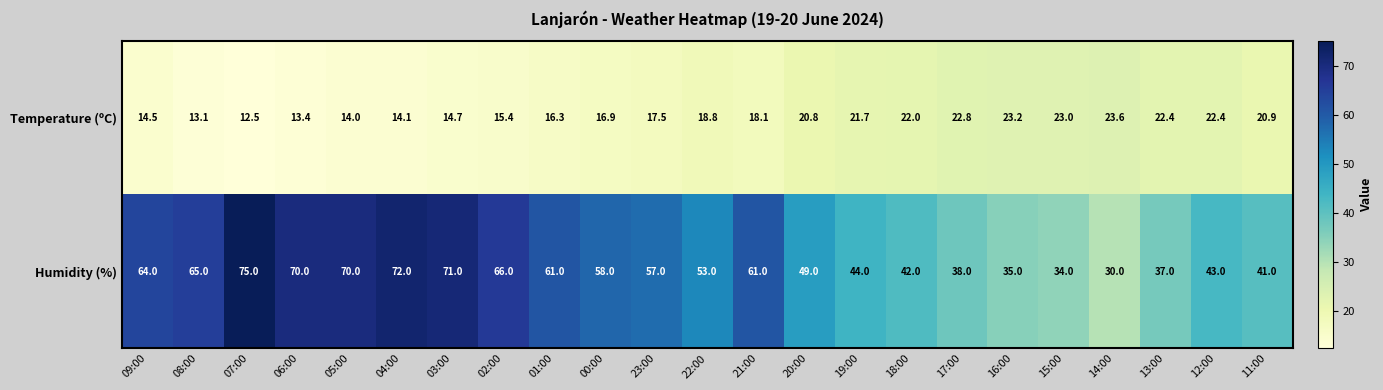

The Temperature (ºC) series shows 14.1 at 04:00. True or false?

True